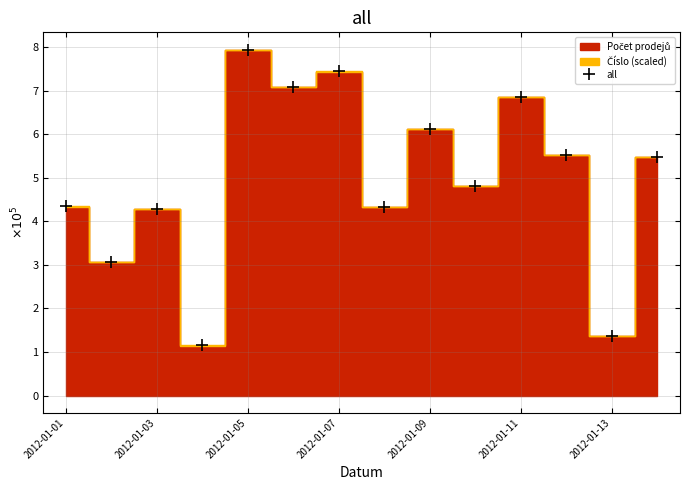

What is the value of the 4th point from the left?

1.2